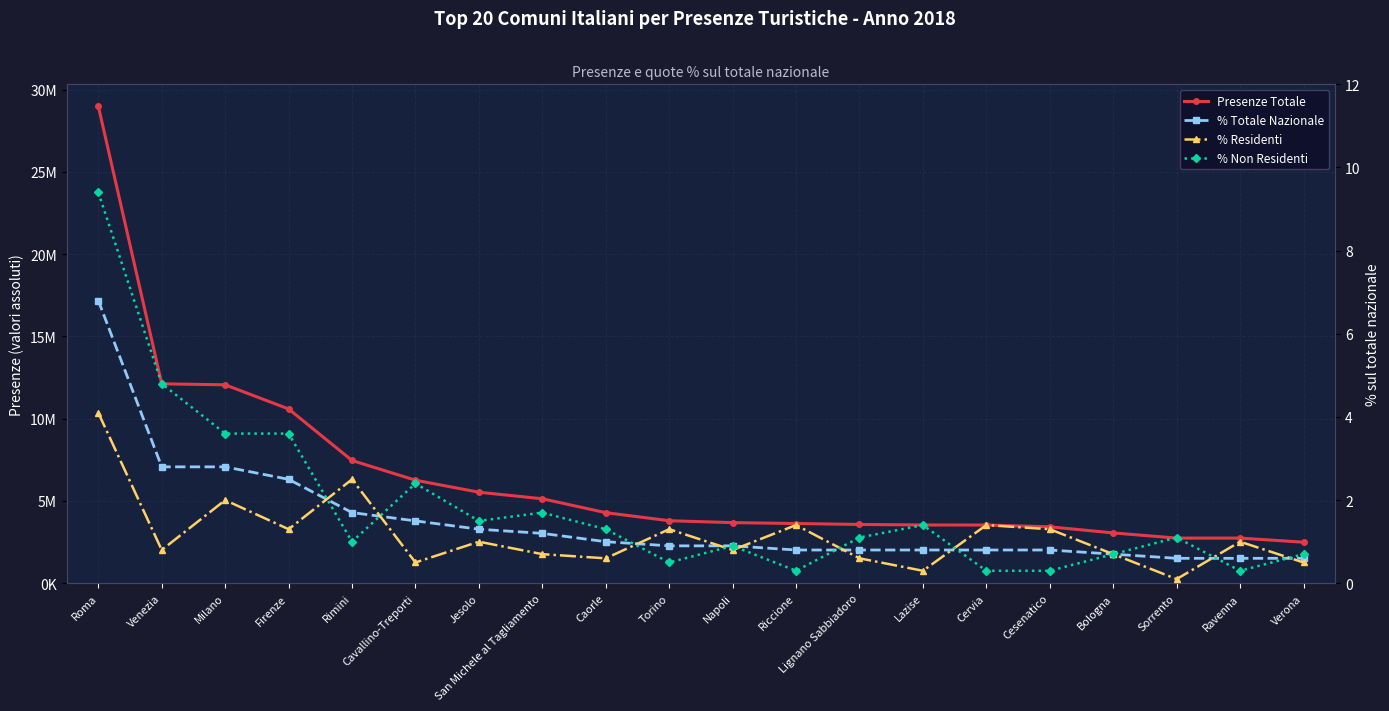

Reading left to right, transcribe all the data shown in this chart.

Presenze Totale: Roma=28992098.0	Venezia=12118298.0	Milano=12058835.0	Firenze=10592202.0	Rimini=7460300.0	Cavallino-Treporti=6261962.0	Jesolo=5533074.0	San Michele al Tagliamento=5133279.0	Caorle=4290230.0	Torino=3800003.0	Napoli=3684905.0	Riccione=3630318.0	Lignano Sabbiadoro=3573934.0	Lazise=3542695.0	Cervia=3539106.0	Cesenatico=3429222.0	Bologna=3059546.0	Sorrento=2744718.0	Ravenna=2744504.0	Verona=2495943.0
% Totale Nazionale: Roma=6.8	Venezia=2.8	Milano=2.8	Firenze=2.5	Rimini=1.7	Cavallino-Treporti=1.5	Jesolo=1.3	San Michele al Tagliamento=1.2	Caorle=1.0	Torino=0.9	Napoli=0.9	Riccione=0.8	Lignano Sabbiadoro=0.8	Lazise=0.8	Cervia=0.8	Cesenatico=0.8	Bologna=0.7	Sorrento=0.6	Ravenna=0.6	Verona=0.6
% Residenti: Roma=4.1	Venezia=0.8	Milano=2.0	Firenze=1.3	Rimini=2.5	Cavallino-Treporti=0.5	Jesolo=1.0	San Michele al Tagliamento=0.7	Caorle=0.6	Torino=1.3	Napoli=0.8	Riccione=1.4	Lignano Sabbiadoro=0.6	Lazise=0.3	Cervia=1.4	Cesenatico=1.3	Bologna=0.7	Sorrento=0.1	Ravenna=1.0	Verona=0.5
% Non Residenti: Roma=9.4	Venezia=4.8	Milano=3.6	Firenze=3.6	Rimini=1.0	Cavallino-Treporti=2.4	Jesolo=1.5	San Michele al Tagliamento=1.7	Caorle=1.3	Torino=0.5	Napoli=0.9	Riccione=0.3	Lignano Sabbiadoro=1.1	Lazise=1.4	Cervia=0.3	Cesenatico=0.3	Bologna=0.7	Sorrento=1.1	Ravenna=0.3	Verona=0.7